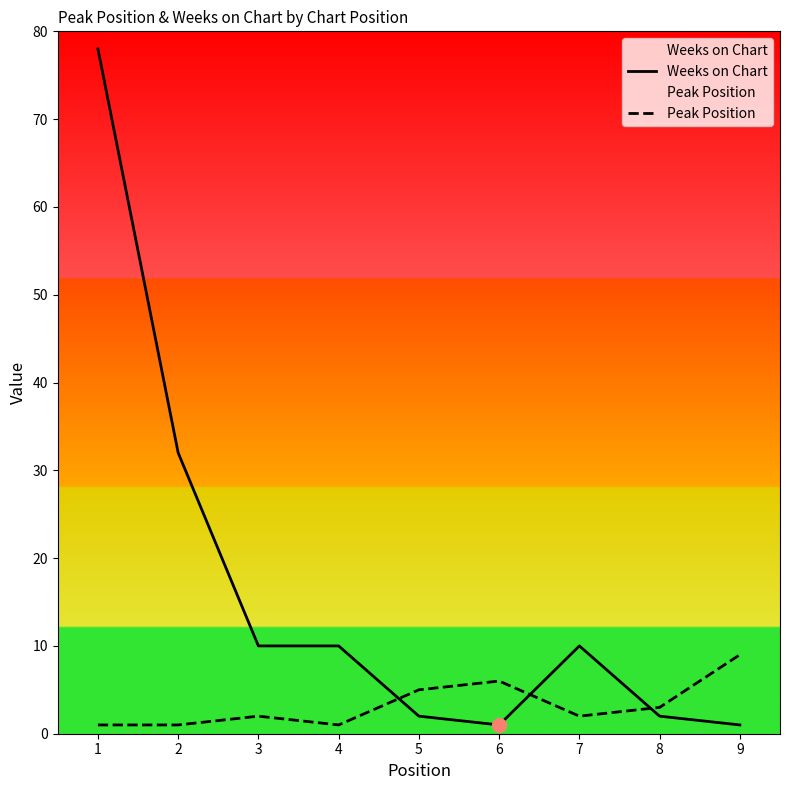

Does the chart display data point markers on the line(s)?

No